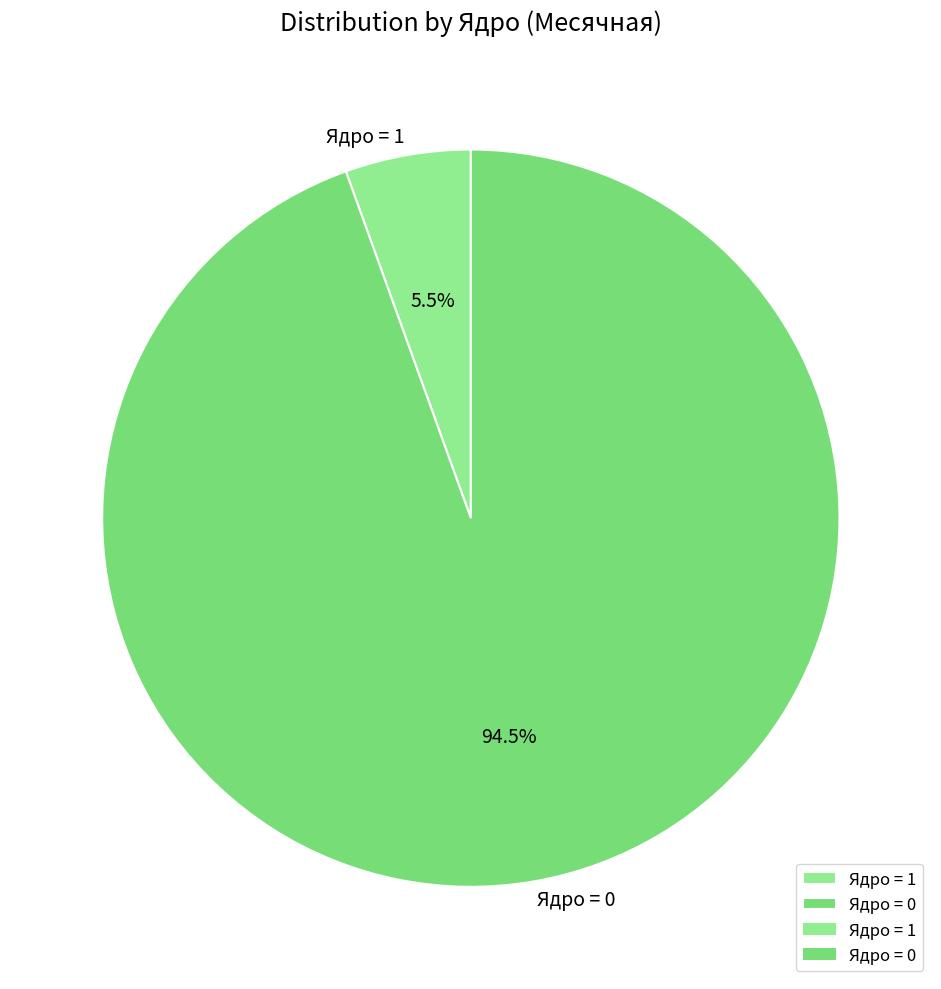

Combined, do Ядро = 0 and Ядро = 1 account for over 50%?

Yes